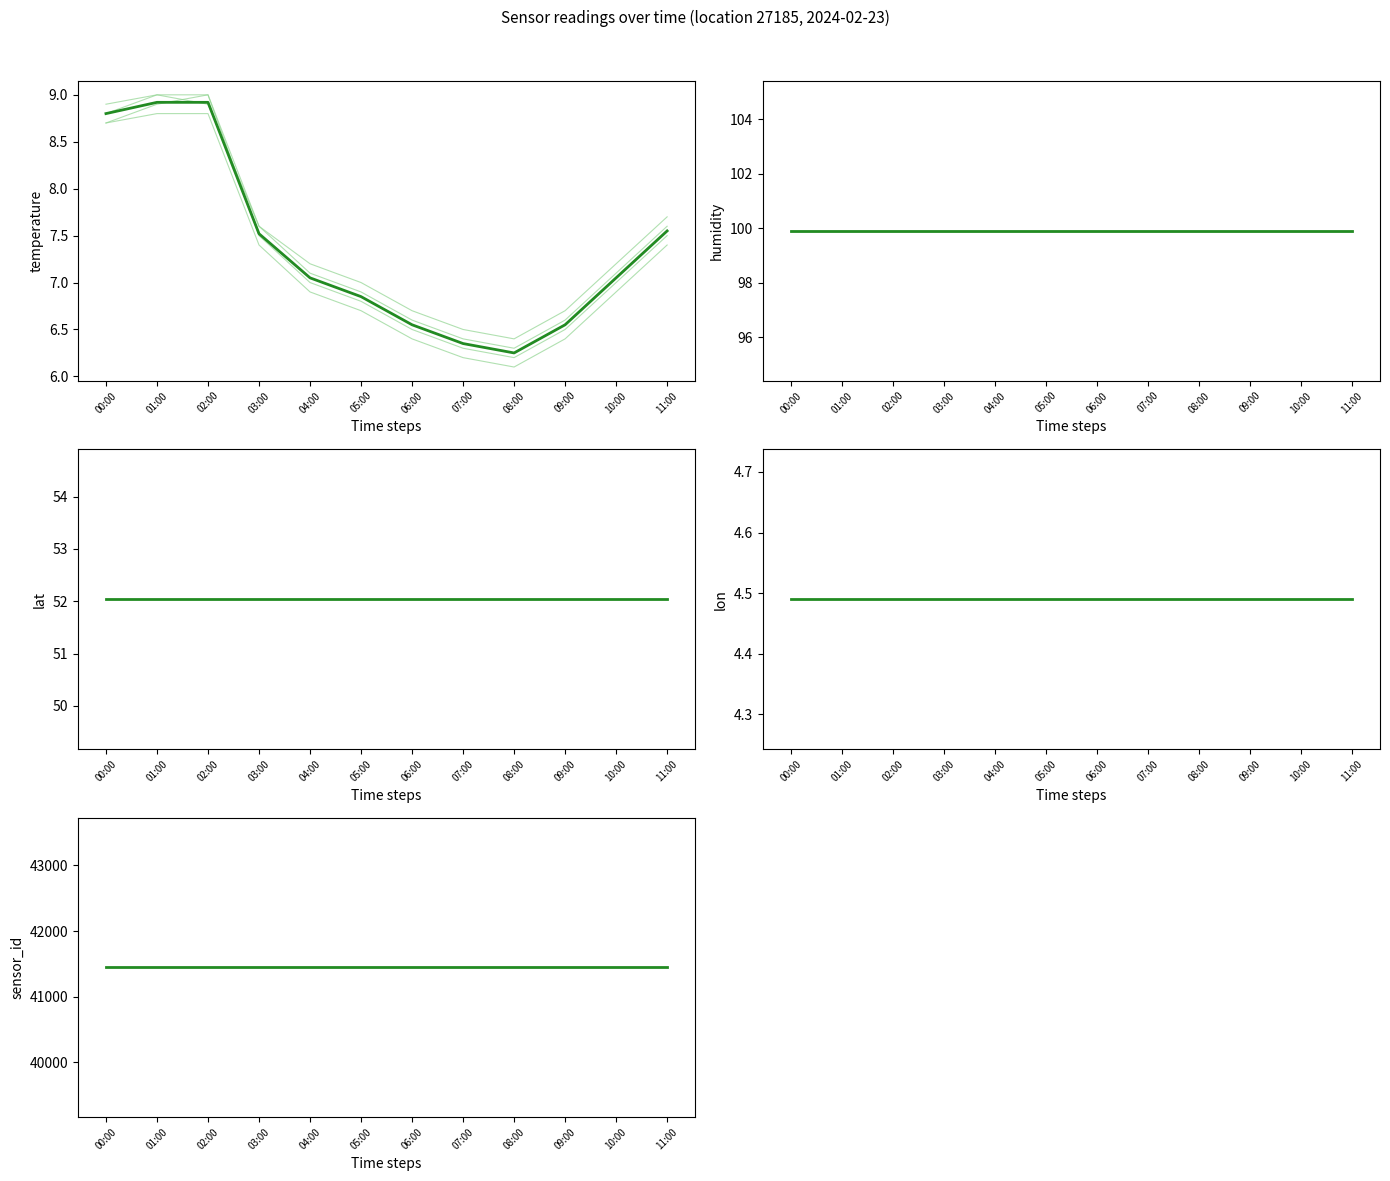

After their last crossing, which series has the higher values: temperature_s1 or temperature_mean?

temperature_mean